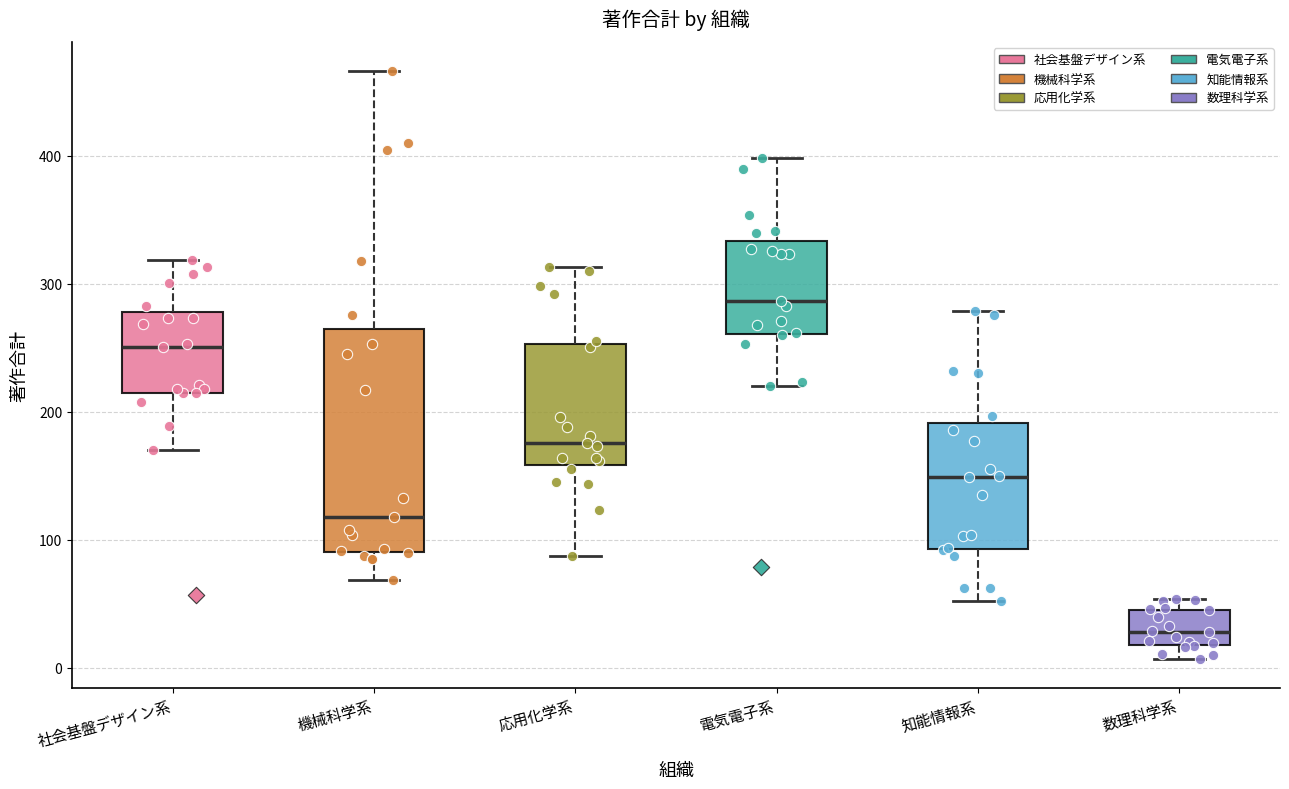

Which box's median line is the lowest?

数理科学系